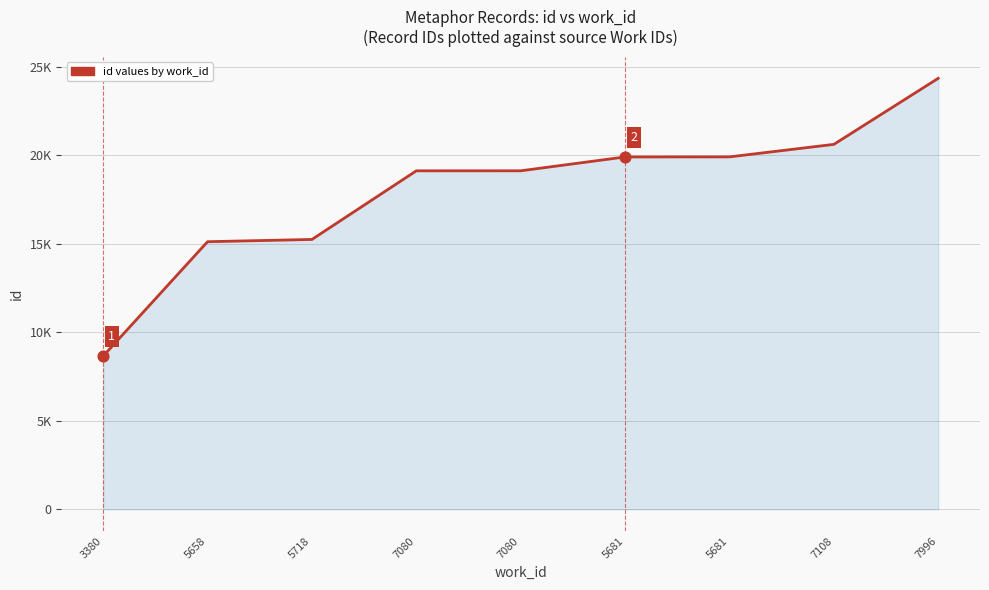

What is the change in value from 3380 to 5718?

+6589